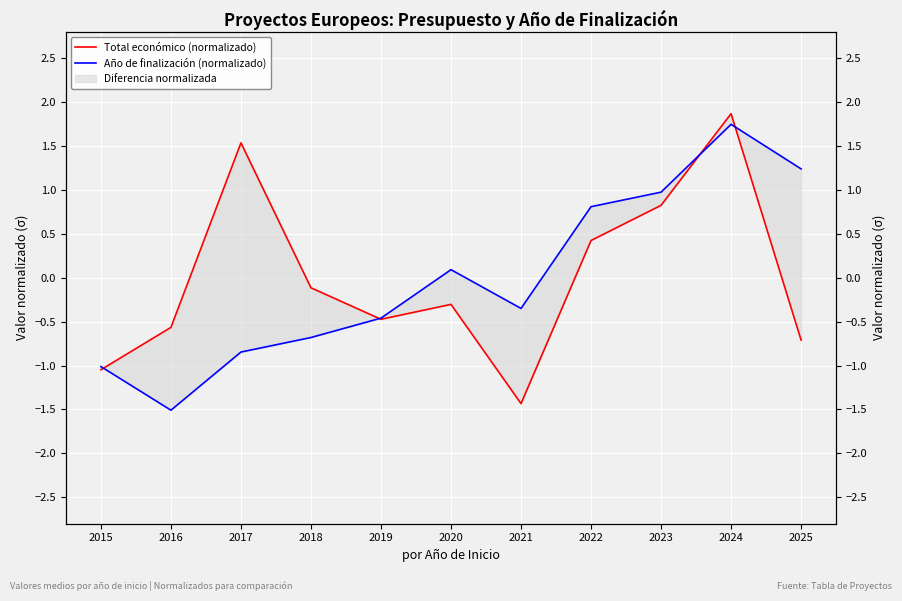

Count the number of data series in this chart.

2